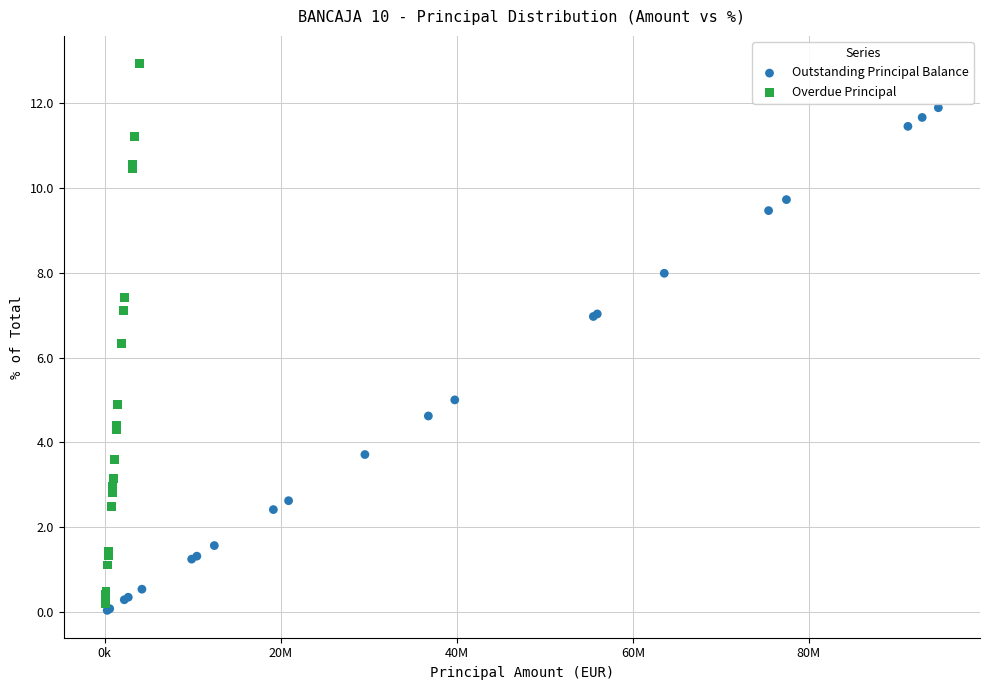

Which series reaches the maximum Y coordinate?

Overdue Principal